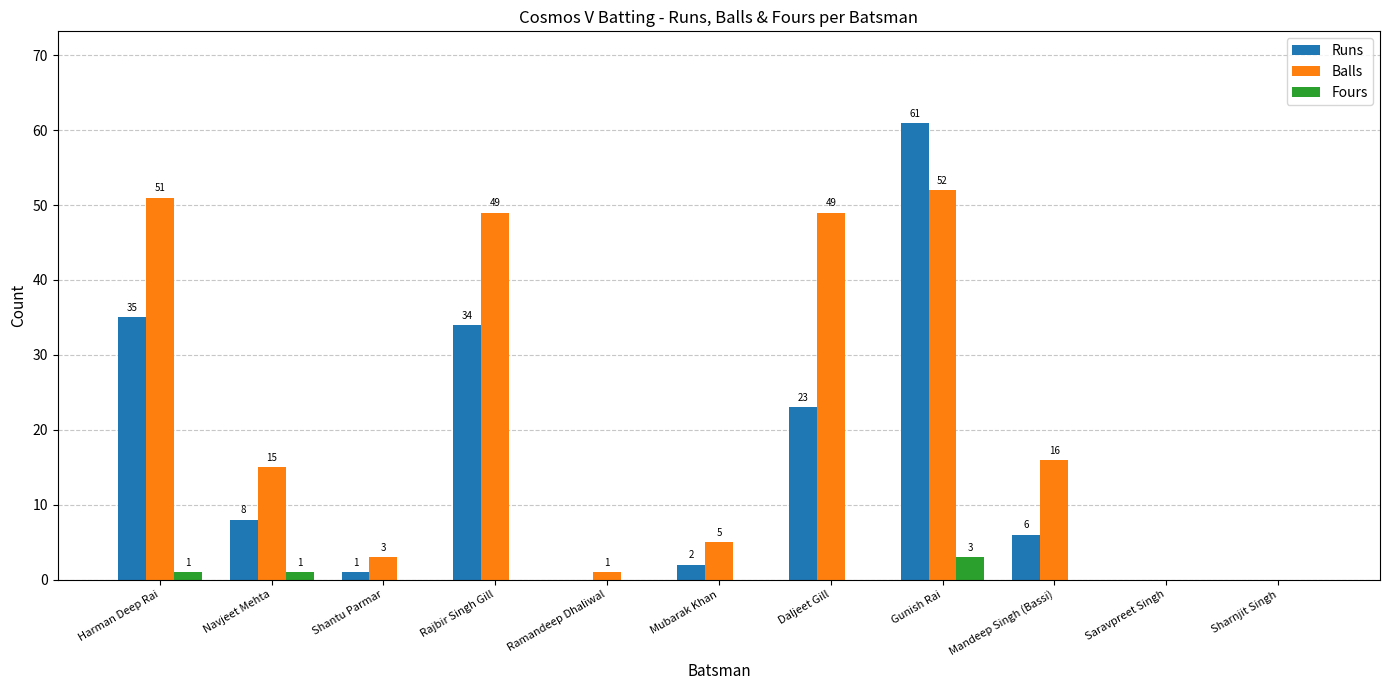

True or false: Runs has a value of 61 at Gunish Rai.

True